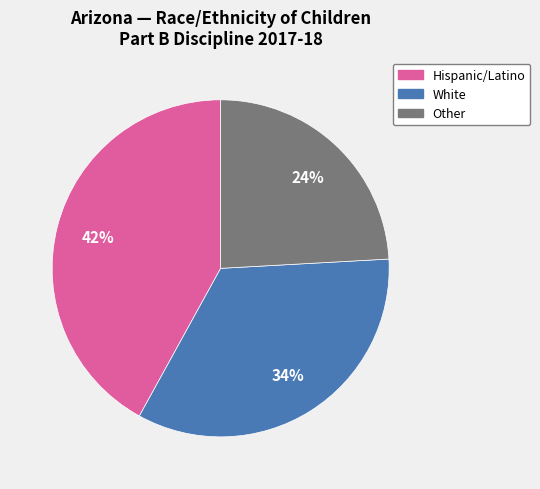

Is there any slice that represents more than half of the pie?

No